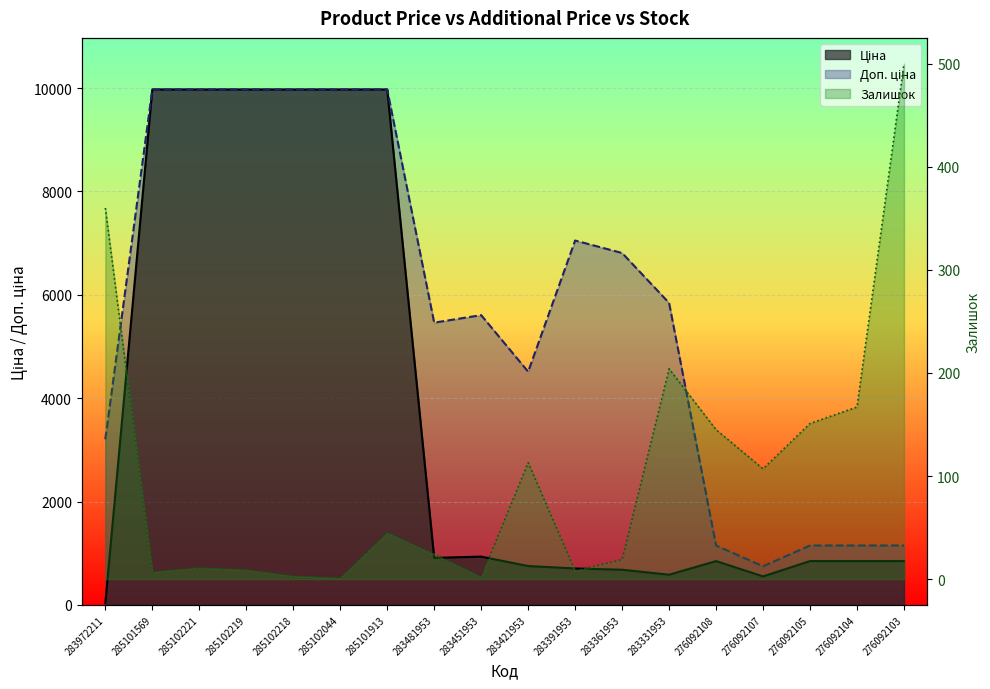

Which series changed the most between 285101913 and 276092104?

Ціна